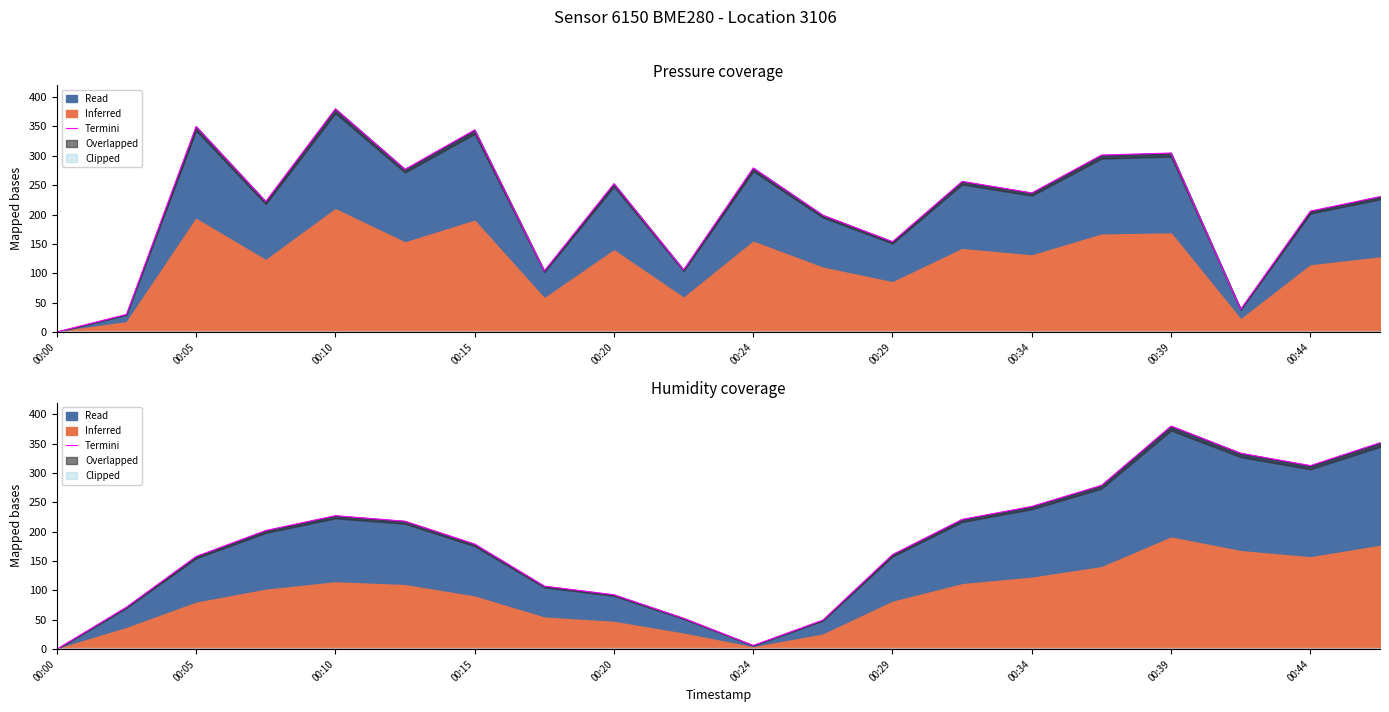

What is the sum of the values at 13 and 19?

572.6